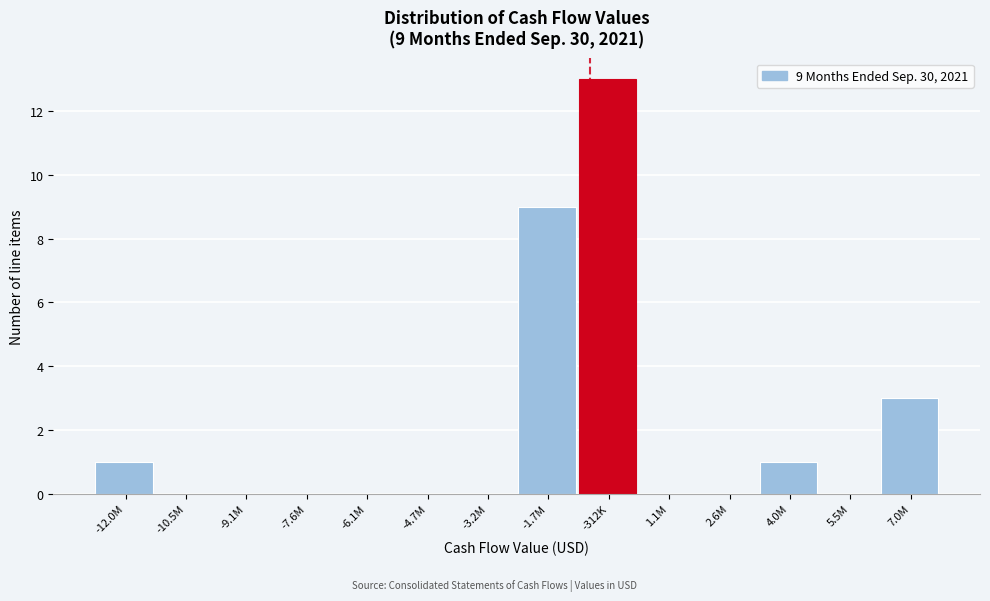

Reading right to left, transcribe all the data shown in this chart.

7.0M=3	5.5M=0	4.0M=1	2.6M=0	1.1M=0	-312K=13	-1.7M=9	-3.2M=0	-4.7M=0	-6.1M=0	-7.6M=0	-9.1M=0	-10.5M=0	-12.0M=1